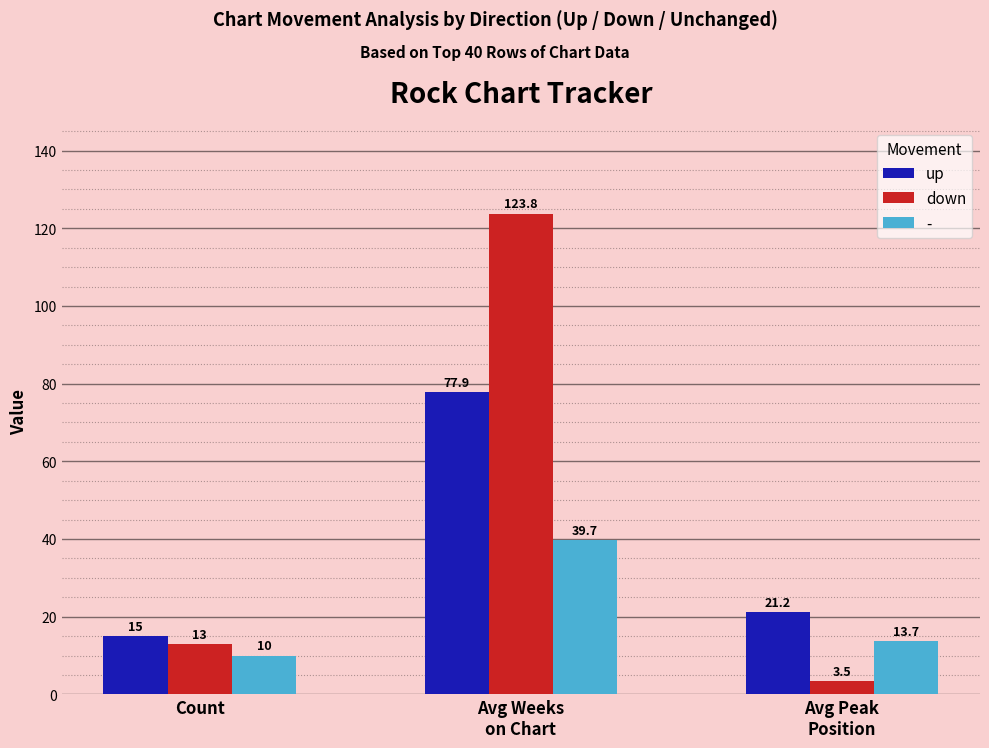

What is the value of the down bar at the 3rd from the left?

3.5